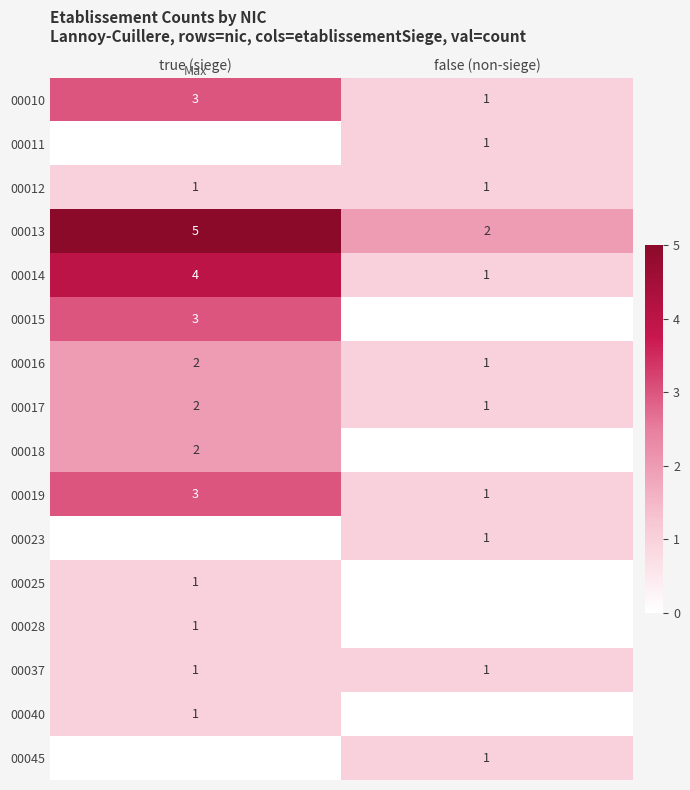

Is it true that 00037 equals 1 at false (non-siege)?

True